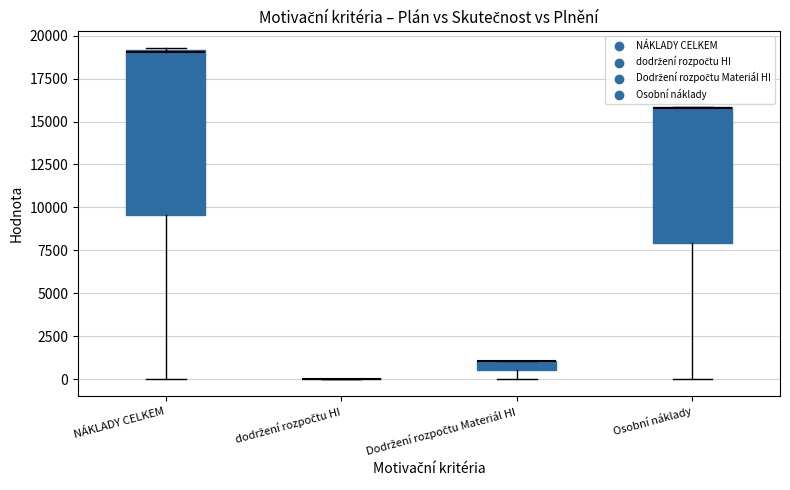

Comparing the boxes themselves (not the whiskers), which one is the tallest?

NÁKLADY CELKEM